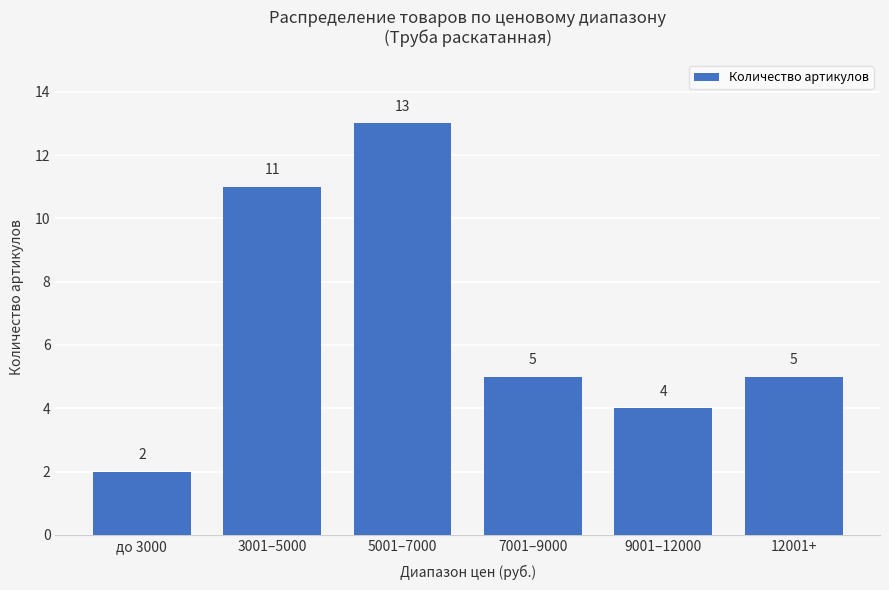

Approximately how many times larger is the value at 3001–5000 compared to 5001–7000?

0.8